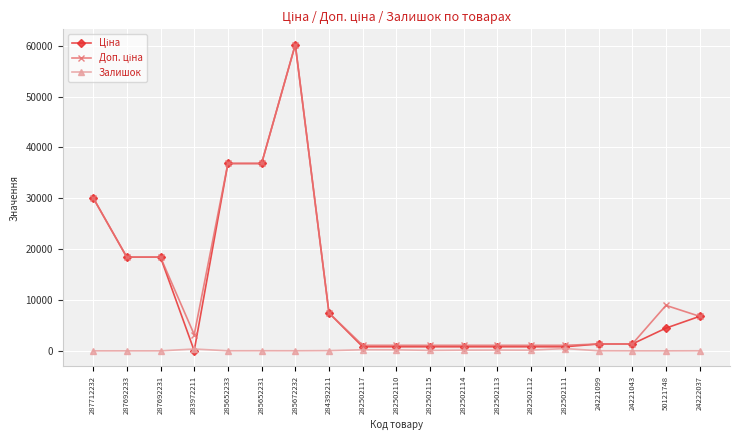

At which category is the sum across all series the highest?

285672232